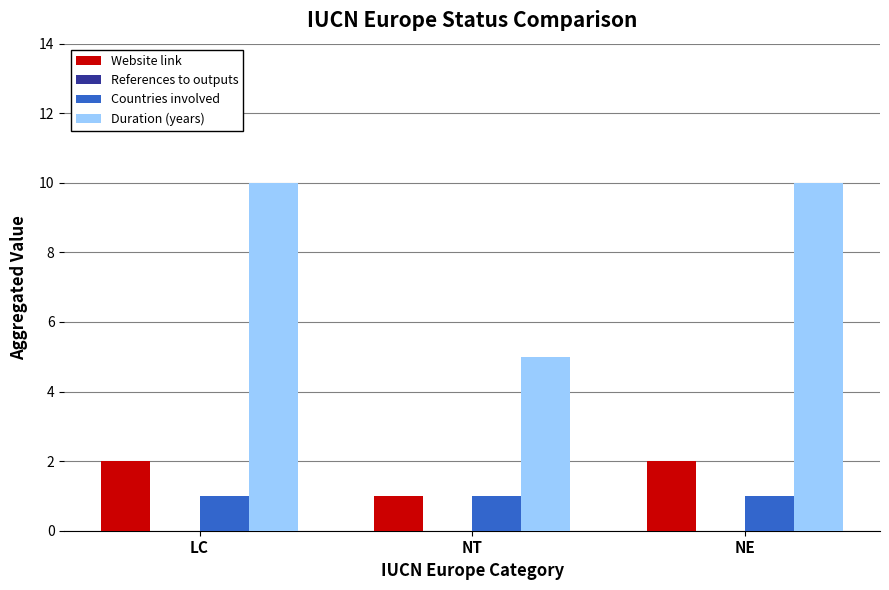

Which series has the largest total across all categories?

Duration (years)